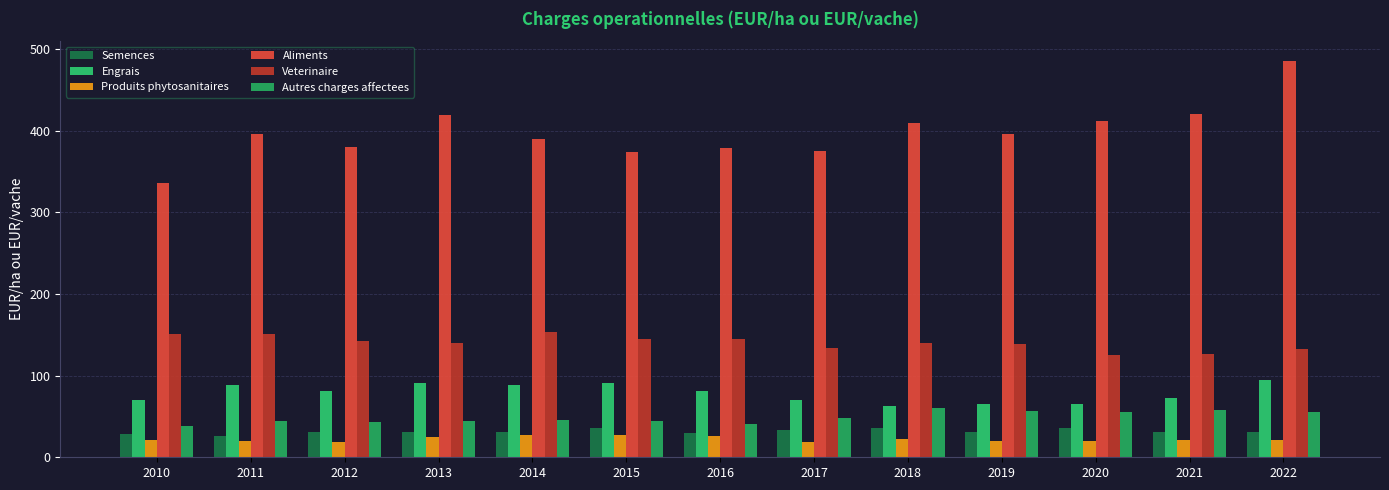

Is it true that Engrais equals 22.9 at 2010?

False